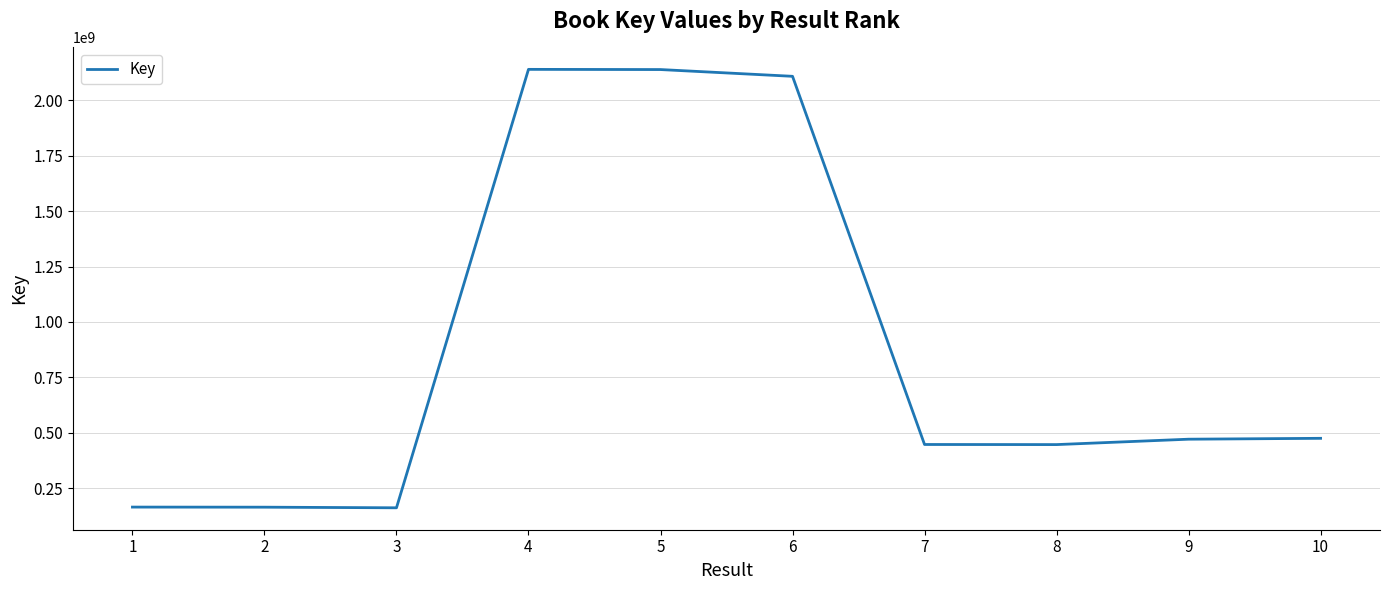

What is the difference between the maximum and minimum values?

1979872174